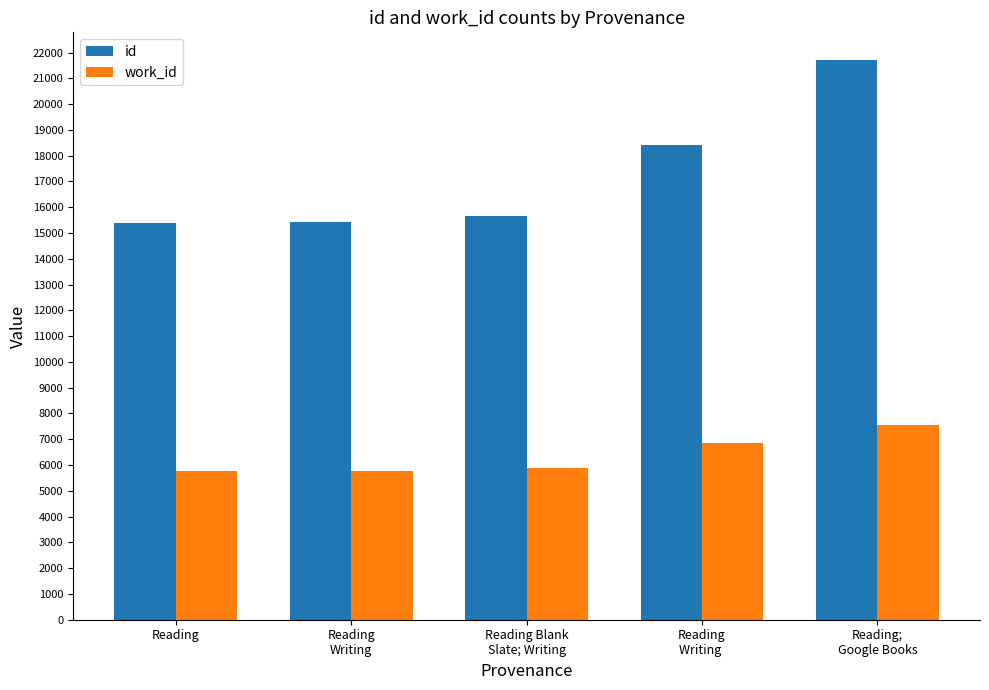

What is the highest value of the work_id series?

7542